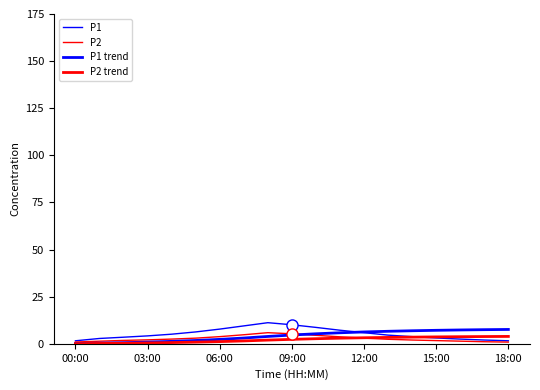

Which series has the largest total across all categories?

P1